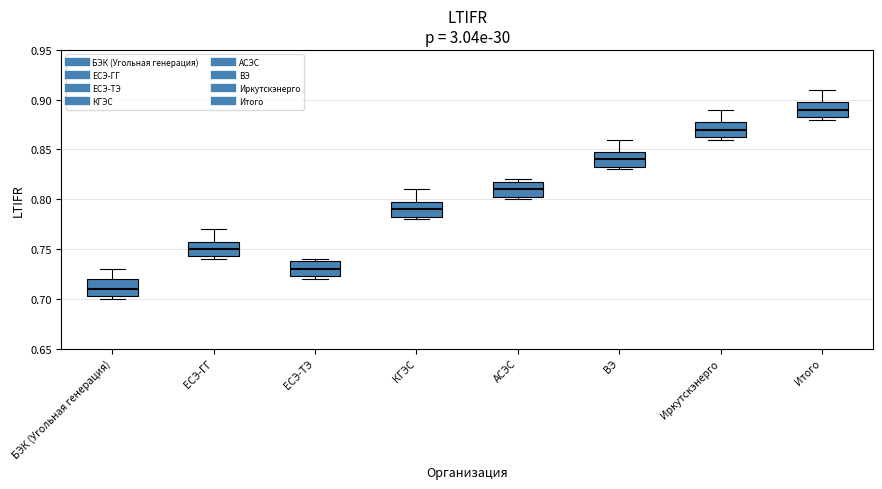

Where is the lower edge of the box for Итого on the y-axis? The values are not printed on the chart, so give them approximately, as read against the axis.

0.885